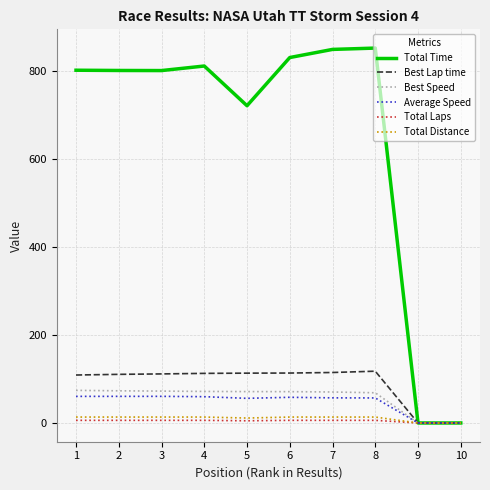

Is the value of Best Lap time at 5 greater than the value of Total Laps at 4?

Yes